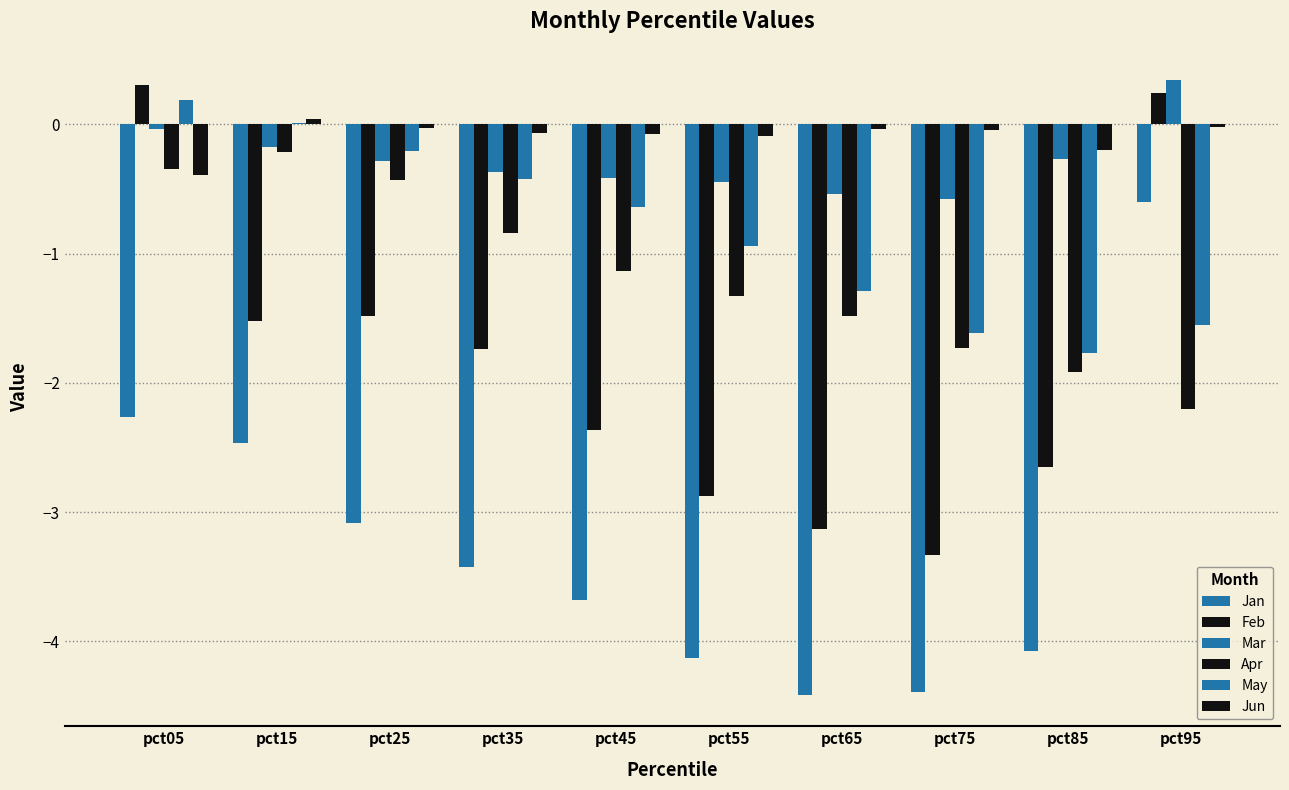

How many categories are shown in the chart?

10